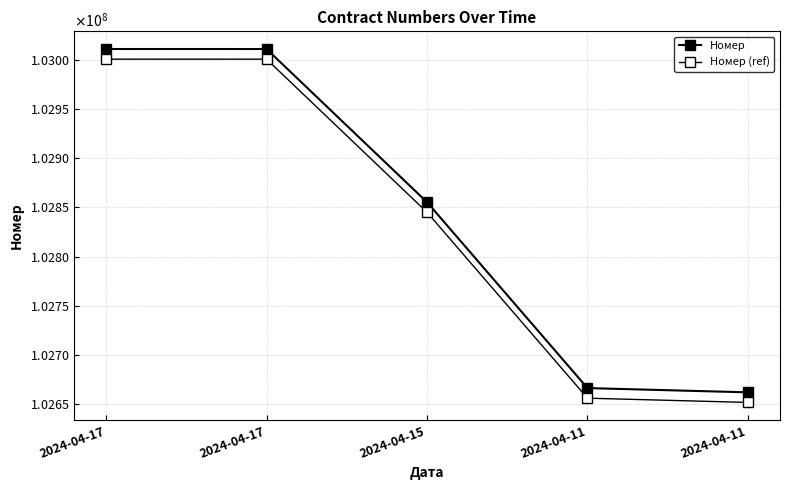

Rank the categories by Номер (ref) value from lowest to highest.

2024-04-11, 2024-04-11, 2024-04-15, 2024-04-17, 2024-04-17